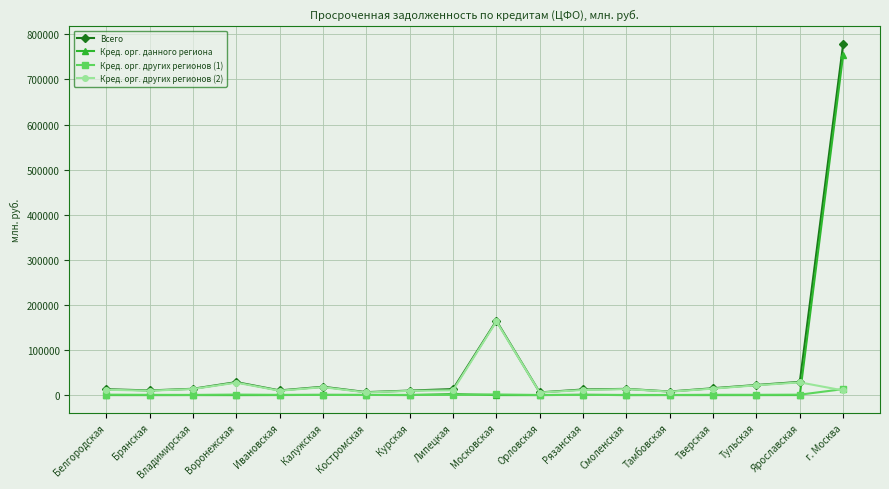

At which category is the sum across all series the highest?

г. Москва